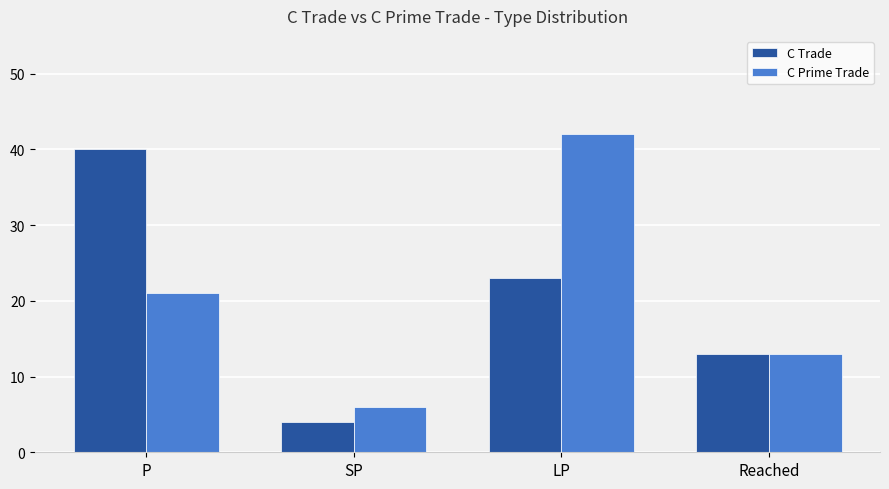

Between LP and Reached, which series saw the biggest shift?

C Prime Trade